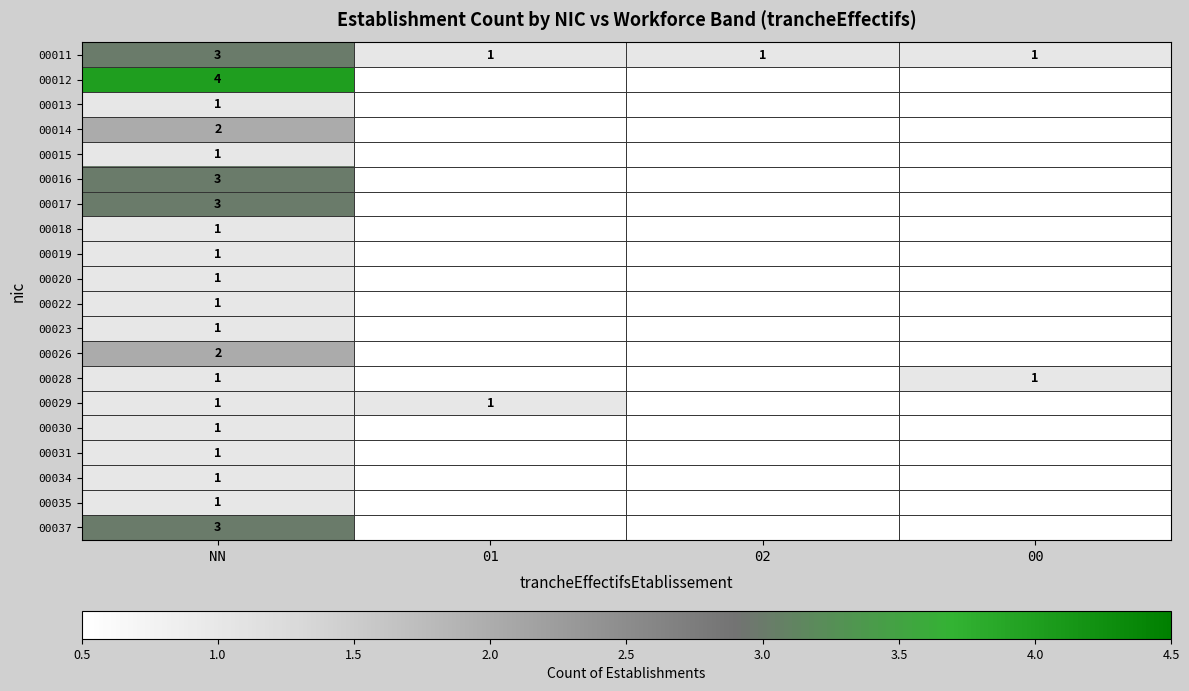

The value of 00029 at NN is 0.4. True or false?

False